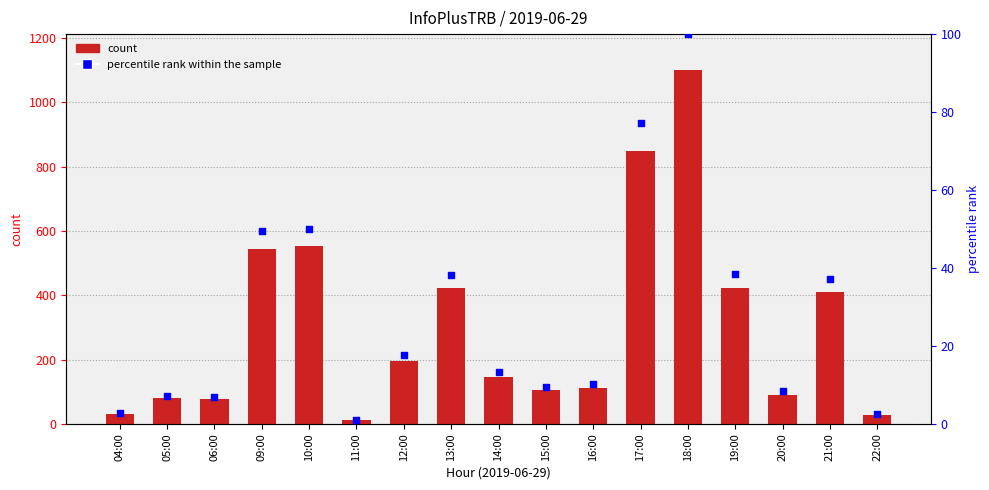

What is the total value across all series at 13:00?

459.2